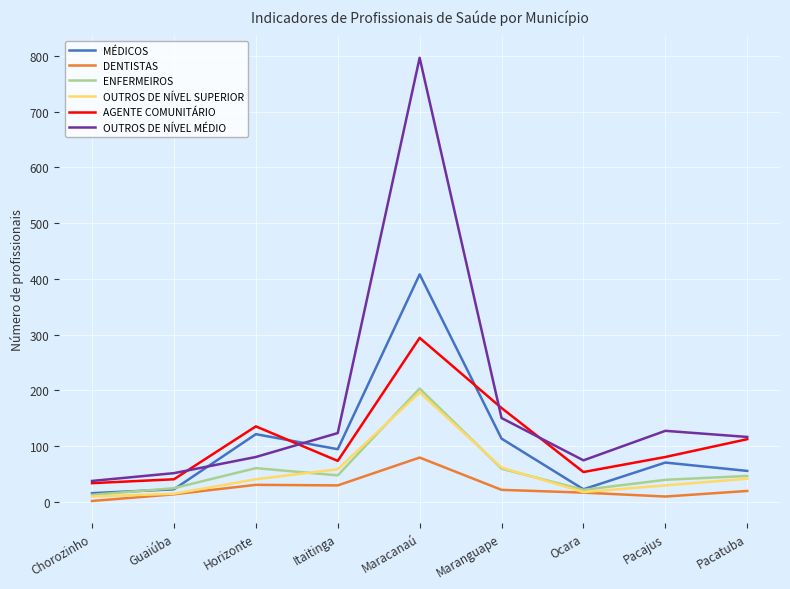

Which series has the largest range (max minus min)?

OUTROS DE NÍVEL MÉDIO